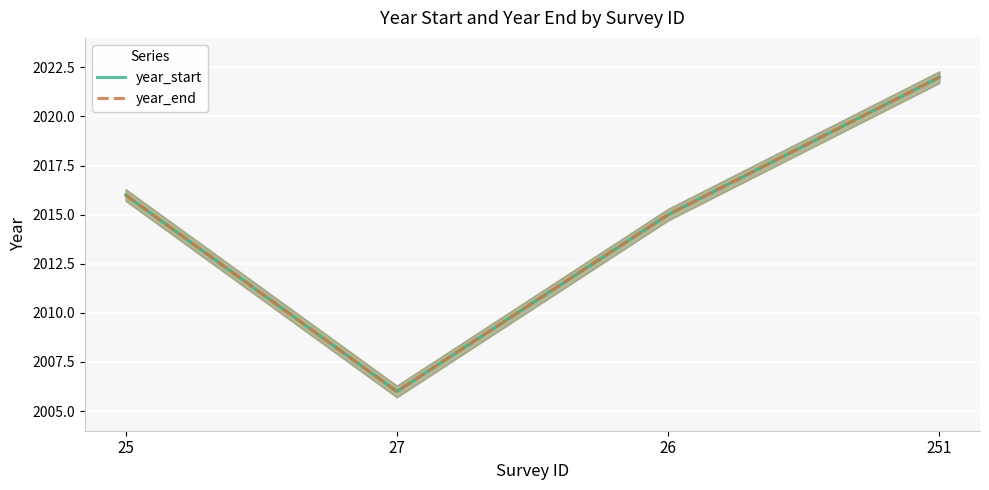

Which series has the largest total across all categories?

year_start